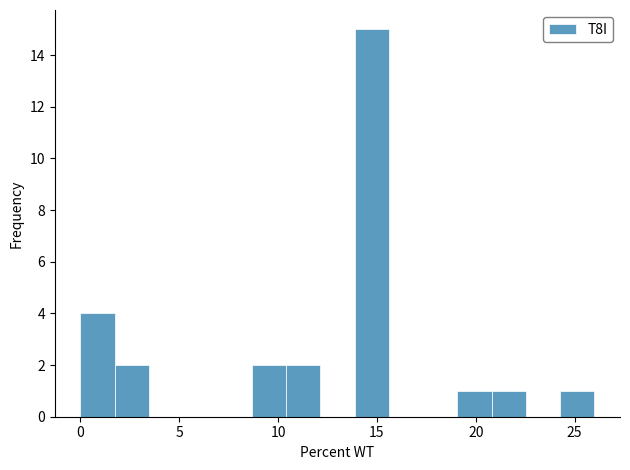

Read against the x-axis, roughly where is the centre of the tallest bar?

14.5